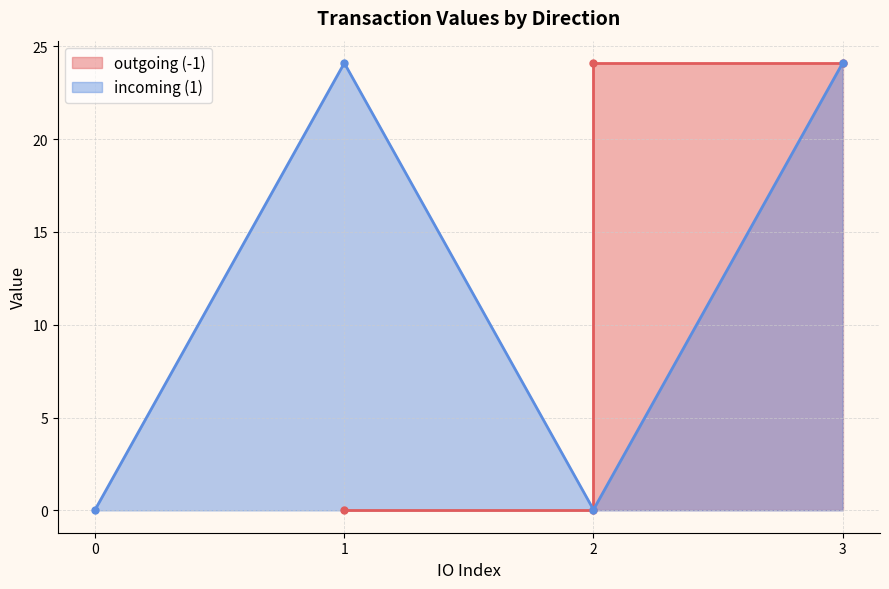

How many values in the io_index series exceed 2?

2